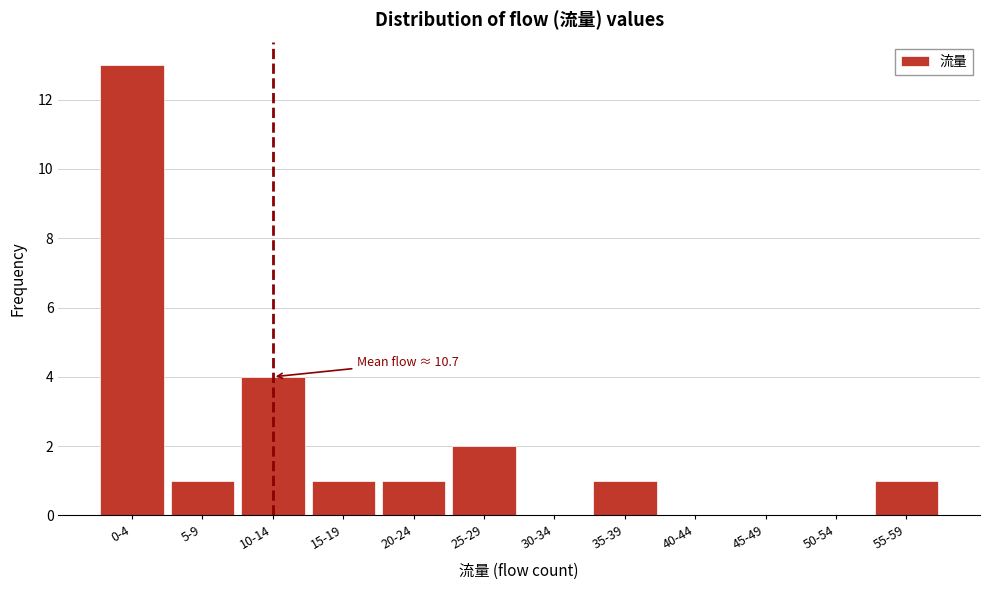

Reading right to left, what are all the values shown in this chart?

55-59=1	50-54=0	45-49=0	40-44=0	35-39=1	30-34=0	25-29=2	20-24=1	15-19=1	10-14=4	5-9=1	0-4=13